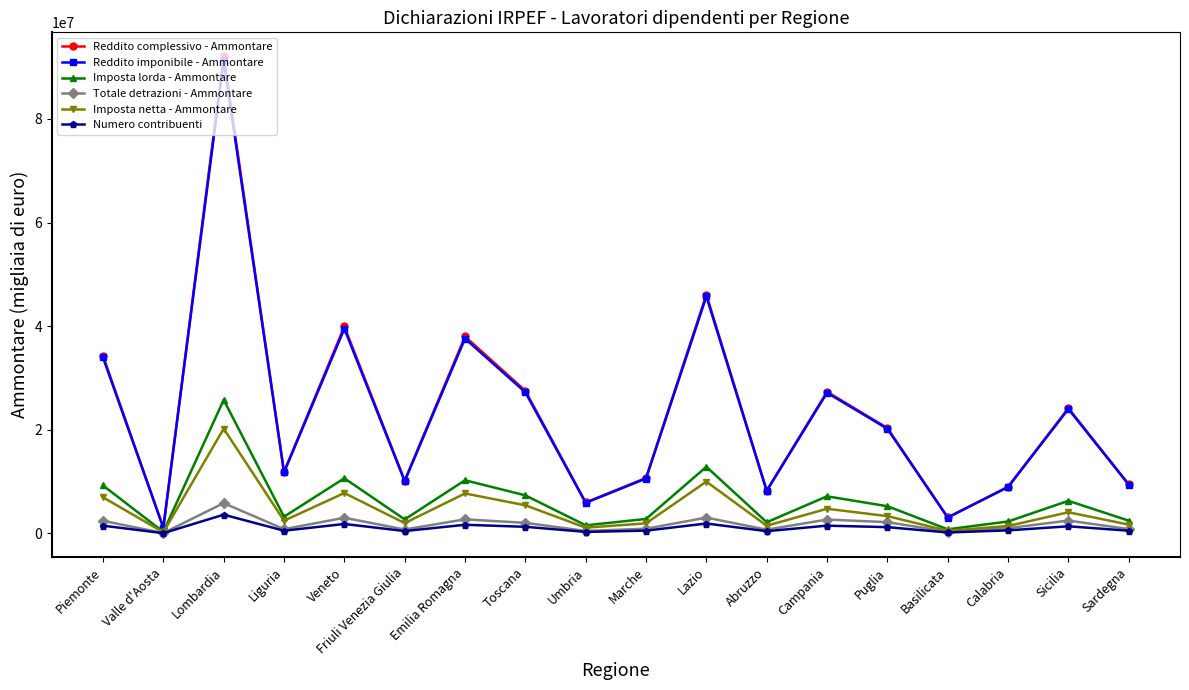

What is the sum of the Imposta netta - Ammontare values at Lombardia and Campania?

24984050